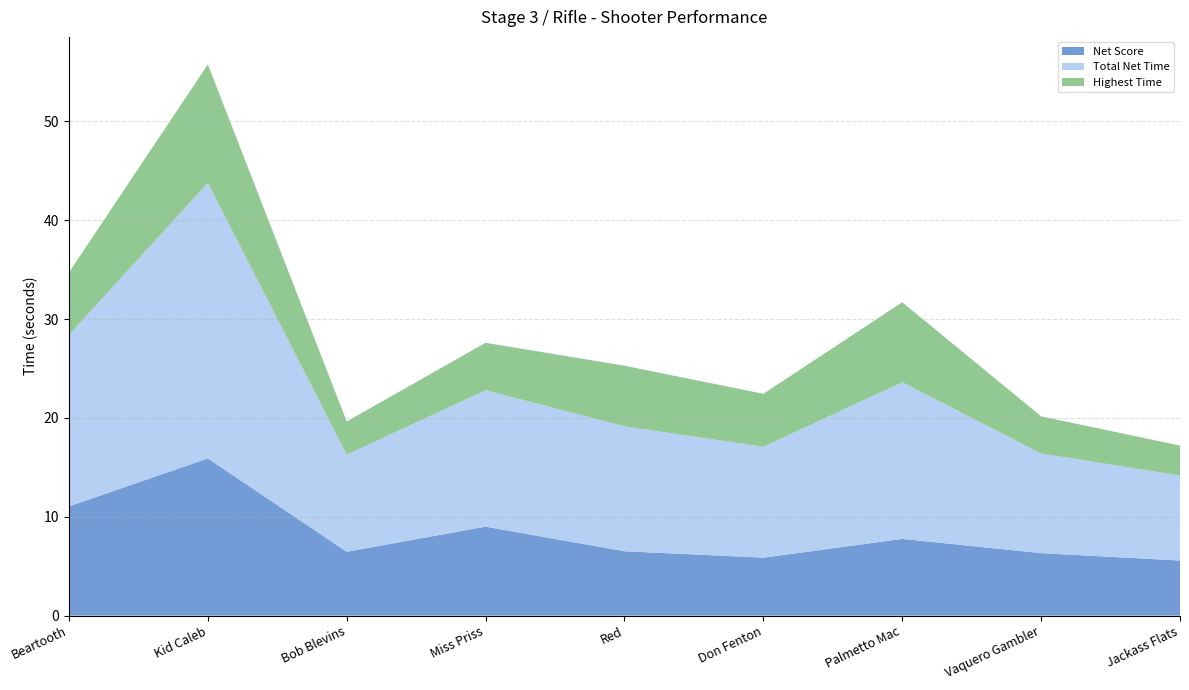

Reading right to left, extract all data points from this chart.

Net Score: 5.6	6.3	7.8	5.9	6.5	9.0	6.5	15.9	11.1
Total Net Time: 8.6	10.1	15.8	11.2	12.6	13.8	9.8	27.9	17.4
Highest Time: 3.0	3.8	8.1	5.4	6.1	4.8	3.4	12.0	6.3